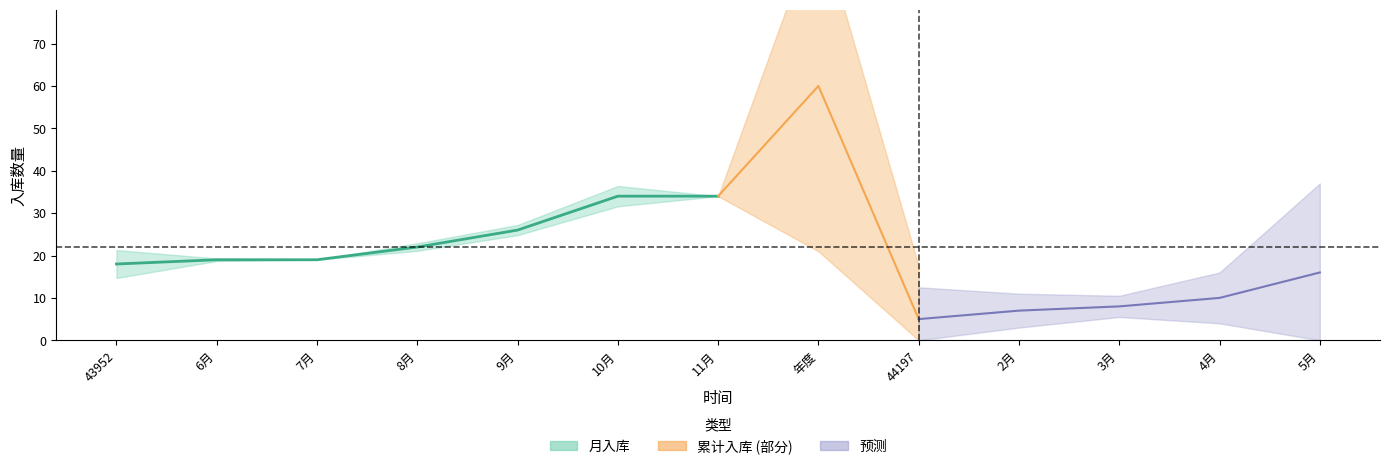

Does the chart have visible grid lines?

No